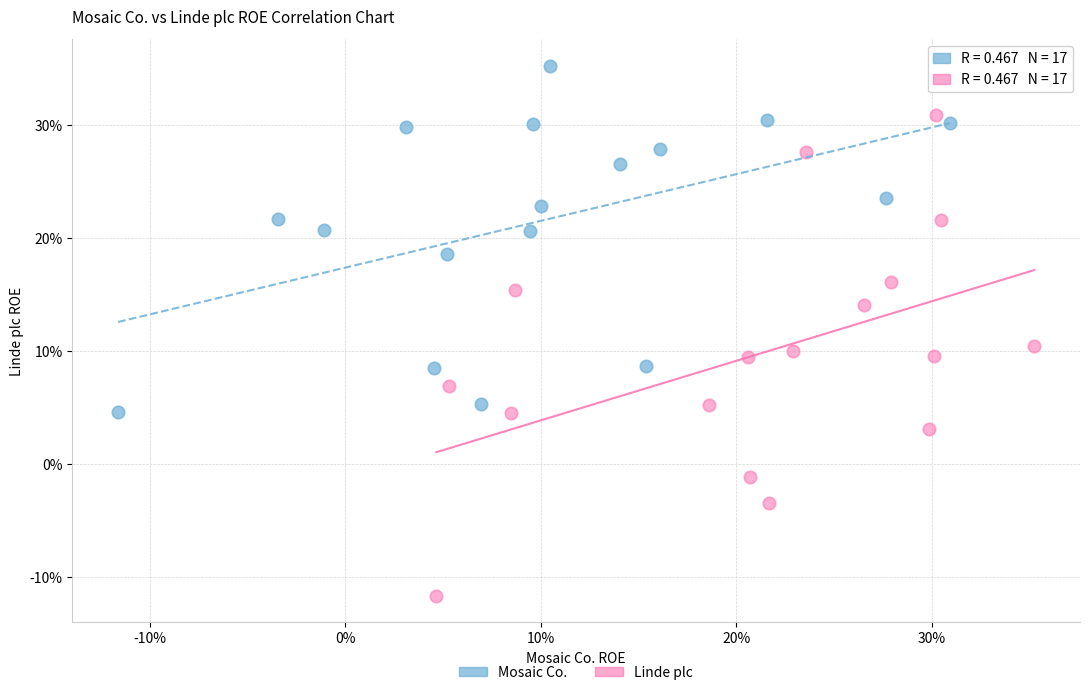

Which series contains the highest Y value?

Mosaic Co.